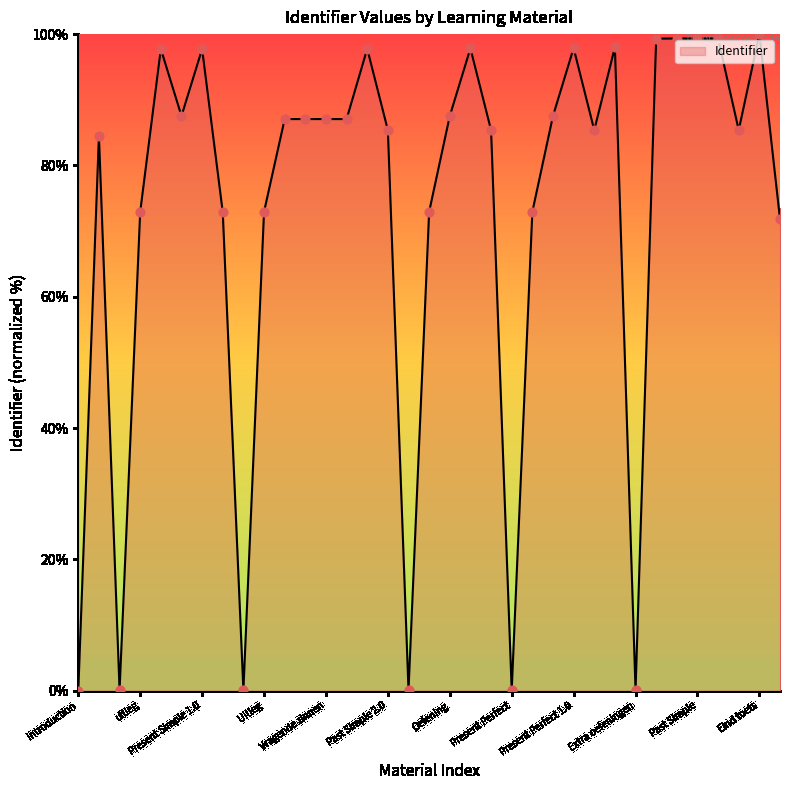

What is the difference between the maximum and minimum values?

100.0